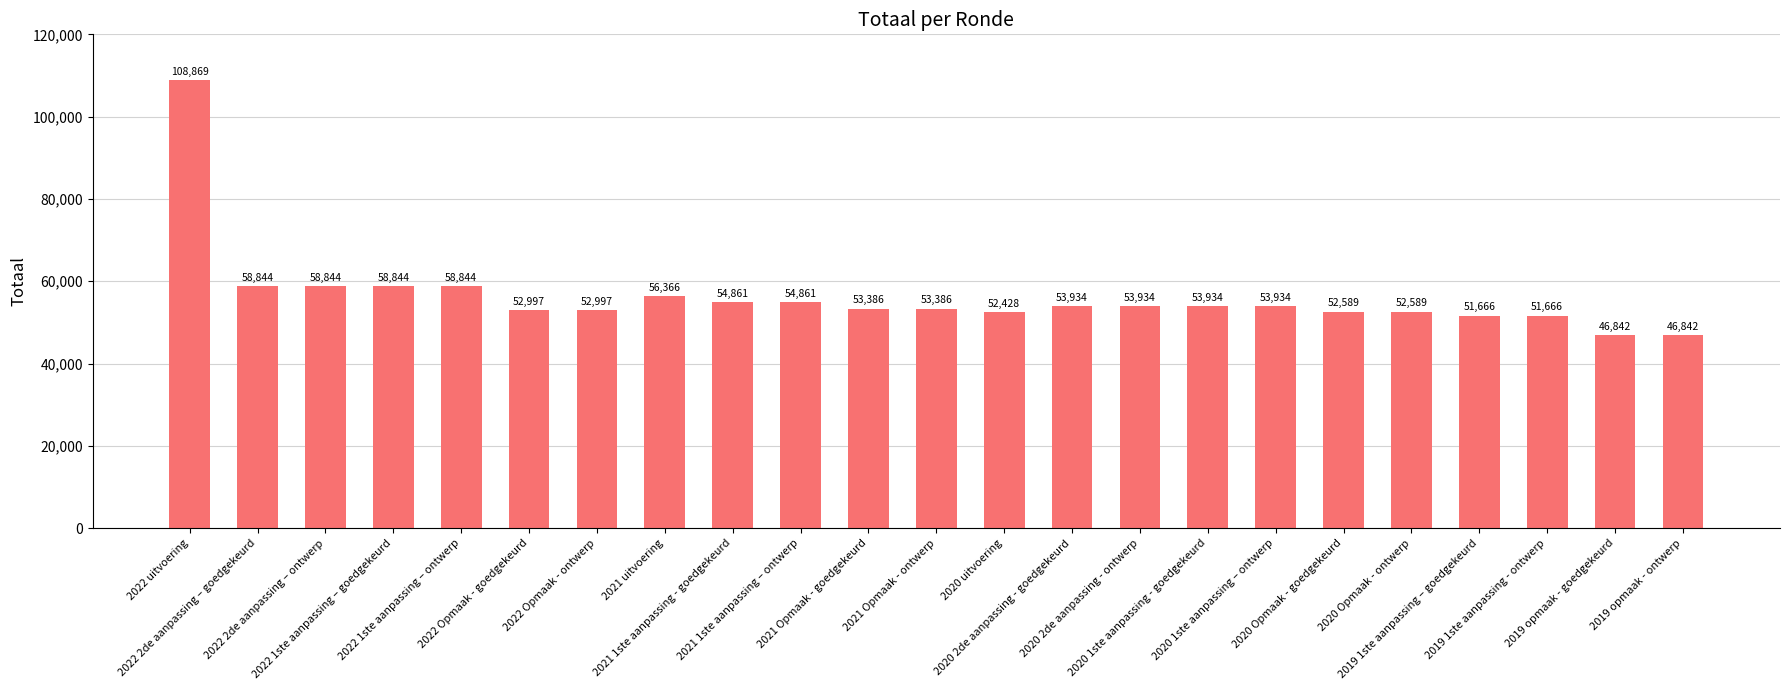

What is the greatest value displayed?

108869